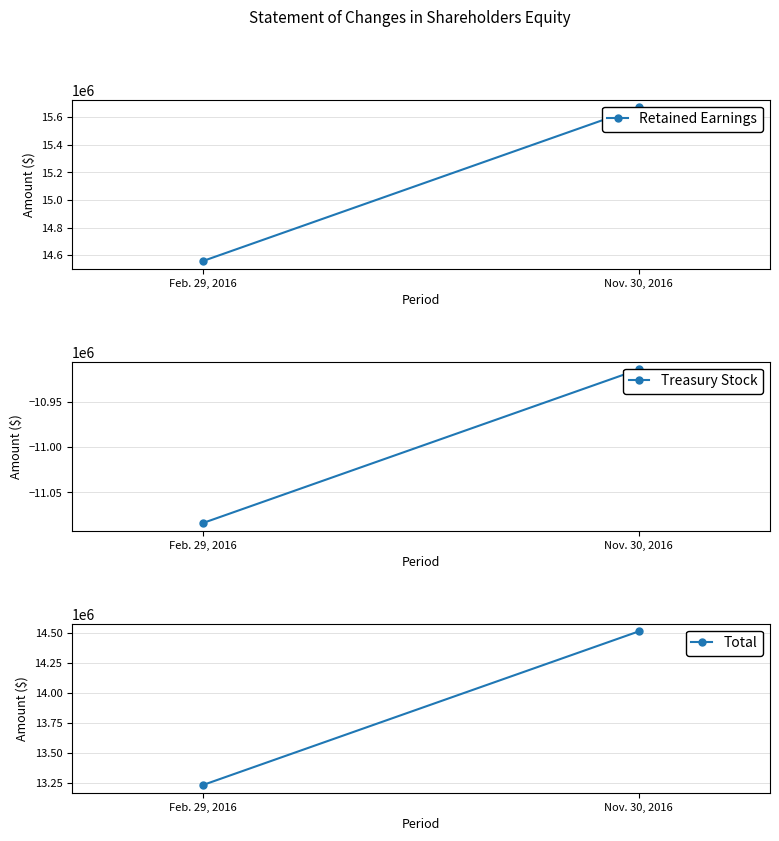

Is this an area chart (filled region under the line)?

No